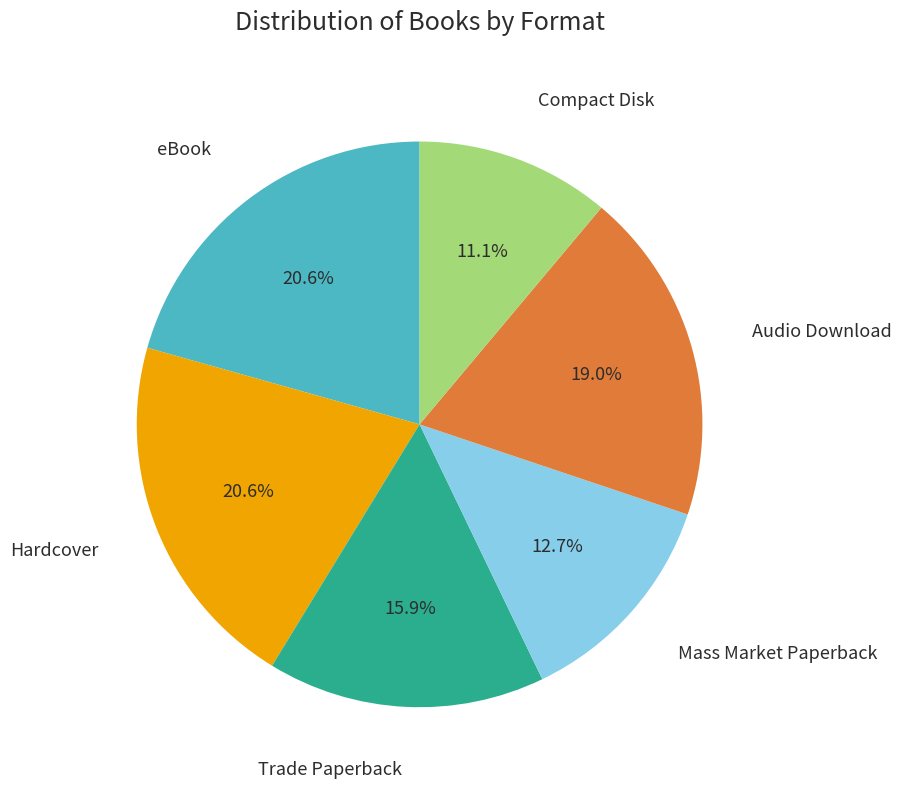

To the nearest percent, what portion does Trade Paperback represent?

16%